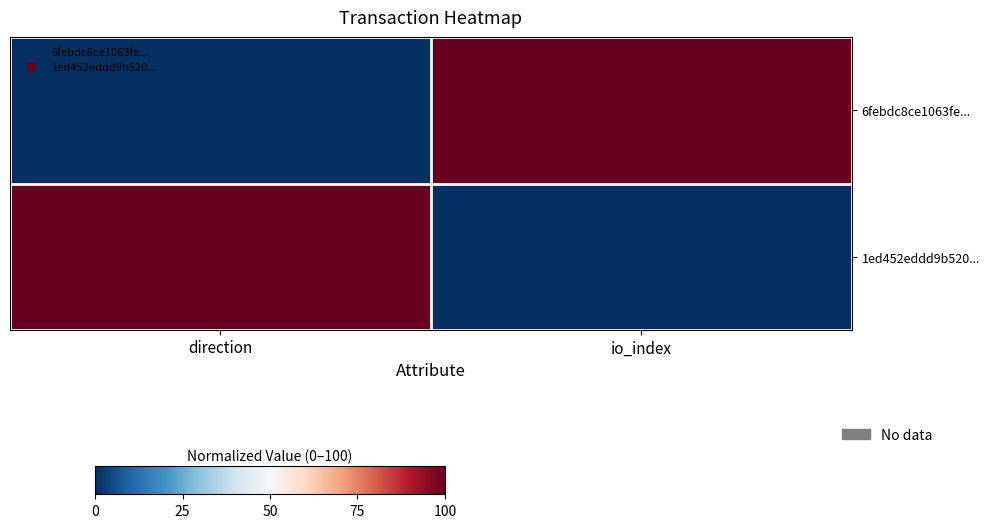

At how many categories does at least one series exceed 28?

2